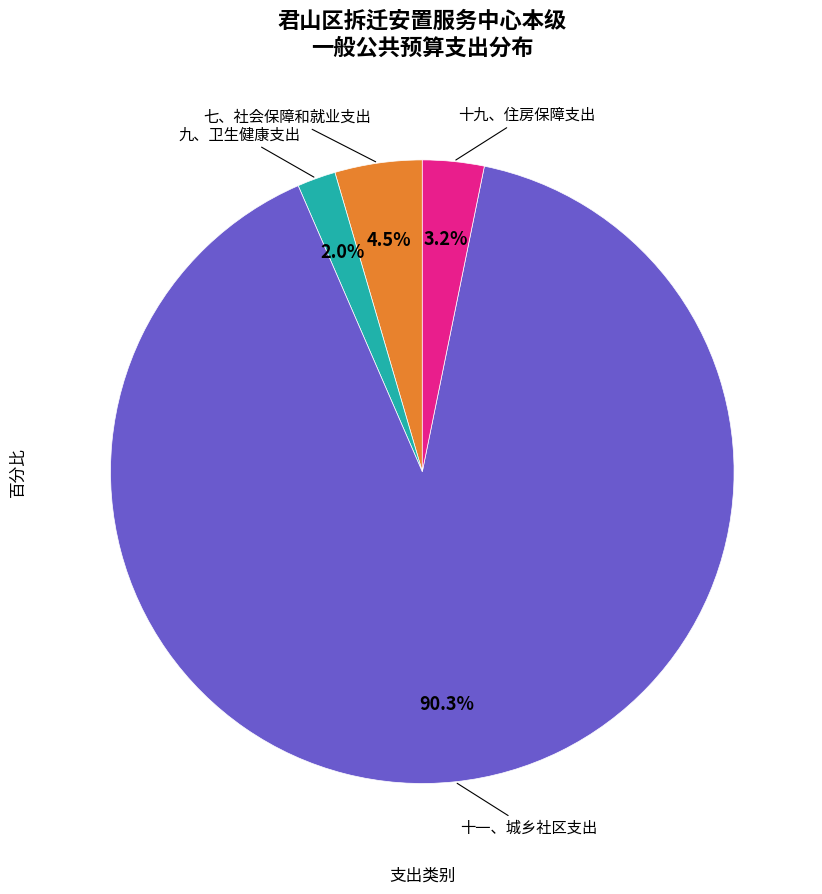

Does any single category account for the majority?

Yes